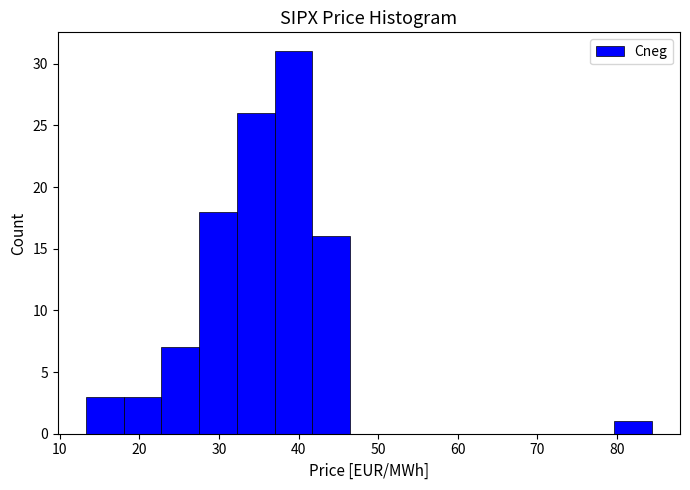

How tall is the bar that spans 28 to 32 on the x-axis? Neither the bar edges nor the heights are printed on the chart, so give them approximately, as read against the axes.

18